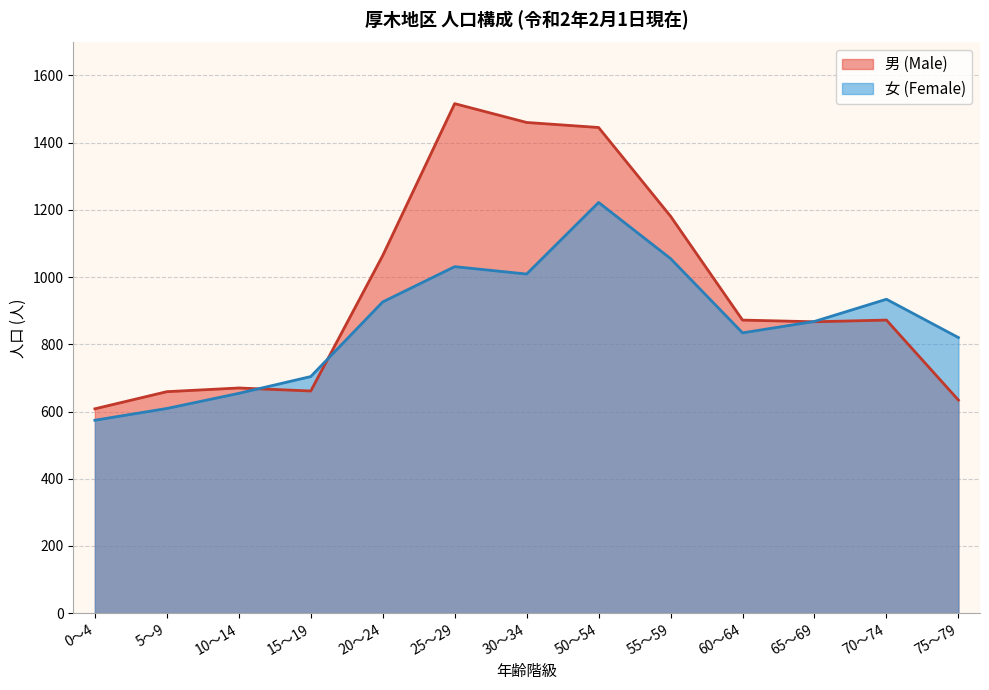

Between 60～64 and 75～79, which series saw the biggest shift?

男 (Male)